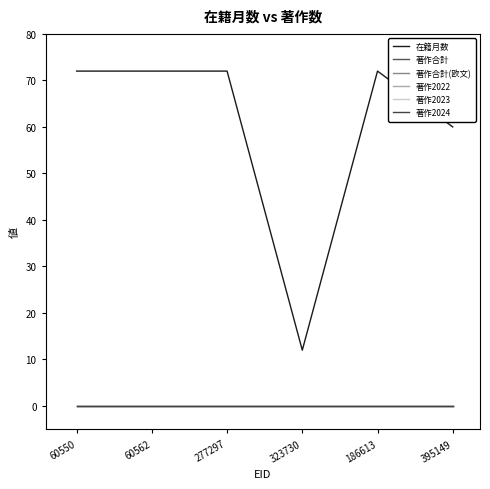

True or false: 著作2023 and 著作2022 cross at least once.

False